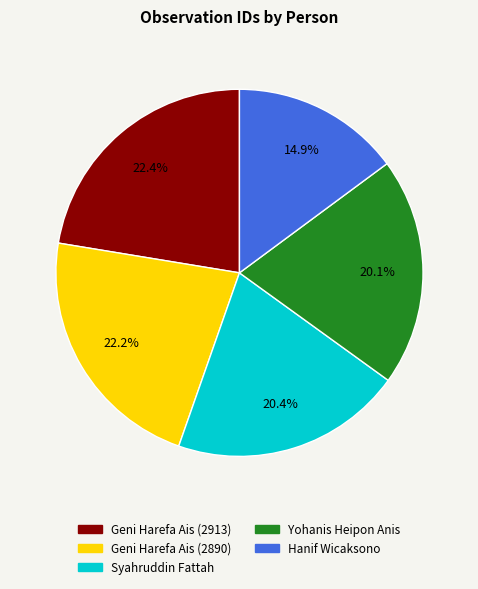

To the nearest percent, what portion does Yohanis Heipon Anis represent?

20%